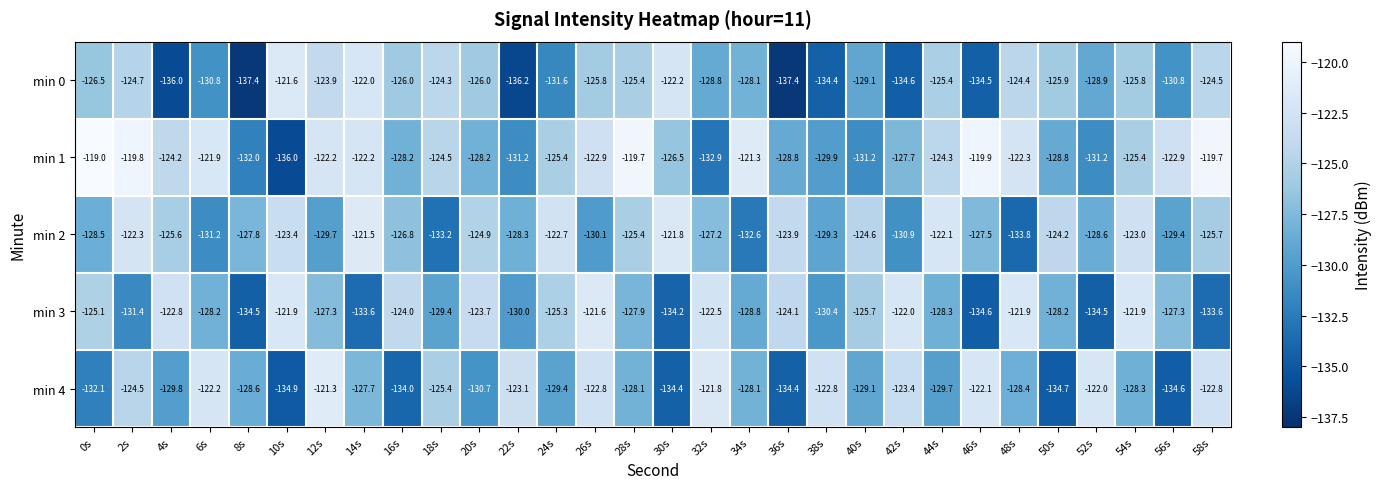

How many data points does each series have?

30